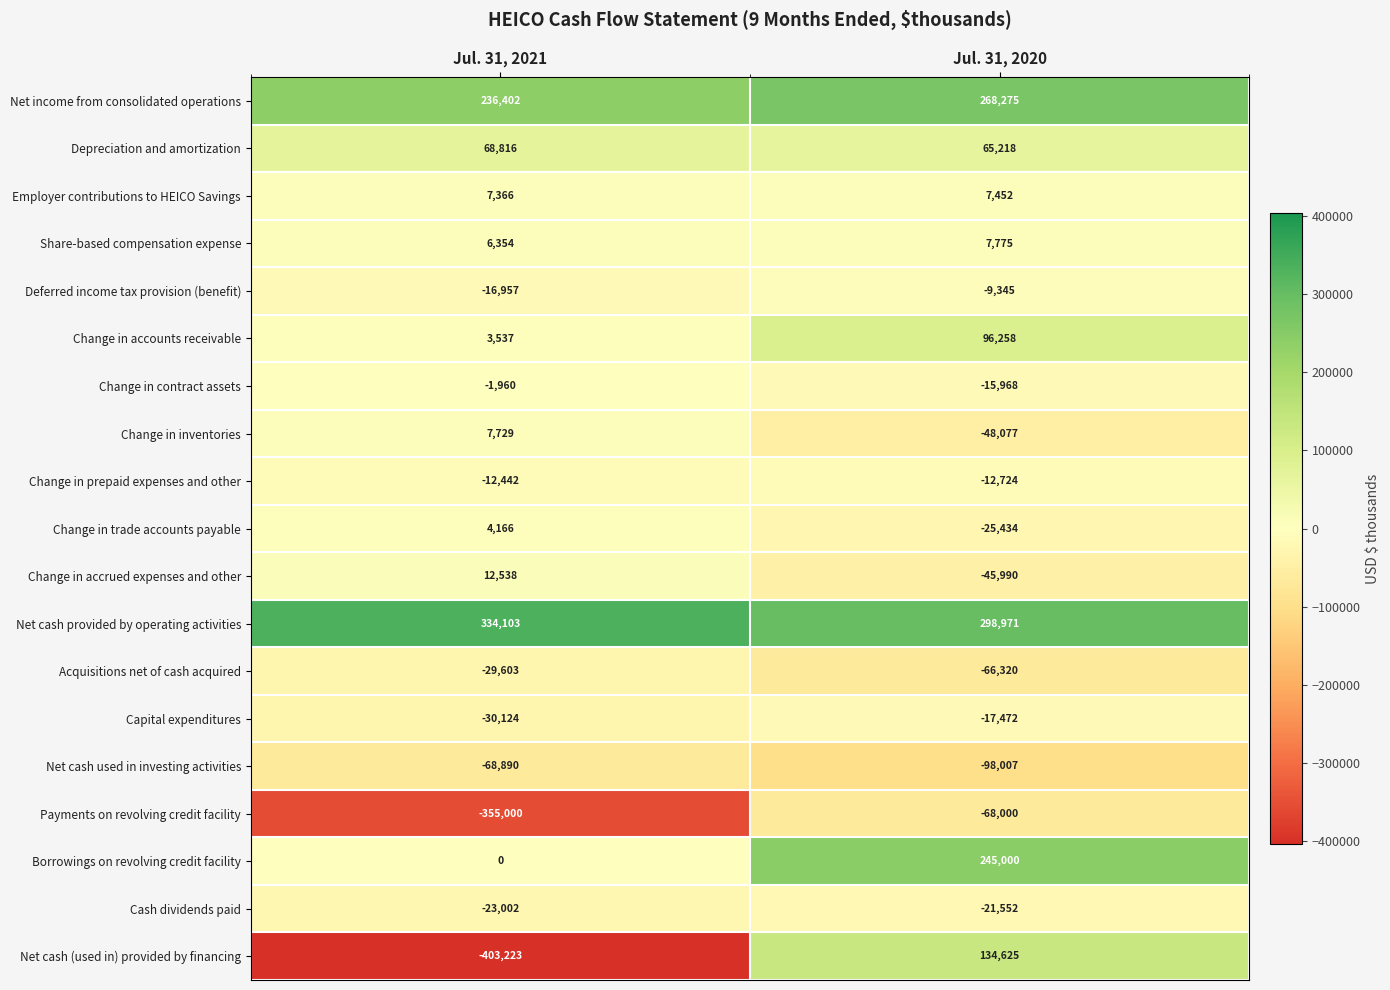

What is the difference between the maximum and minimum values in the Deferred income tax provision (benefit) series?

7612